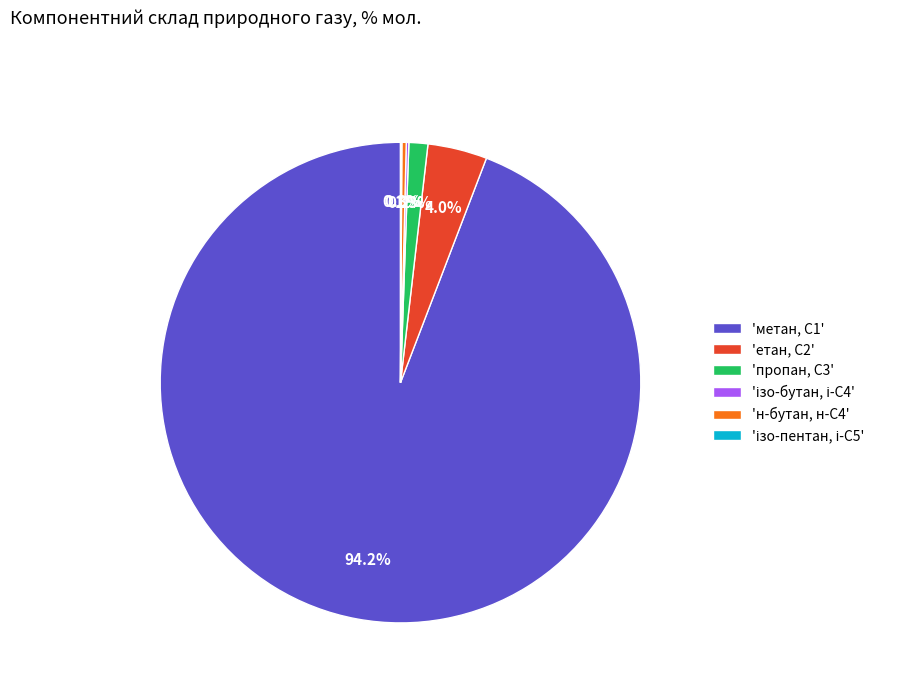

Does any single category account for the majority?

Yes